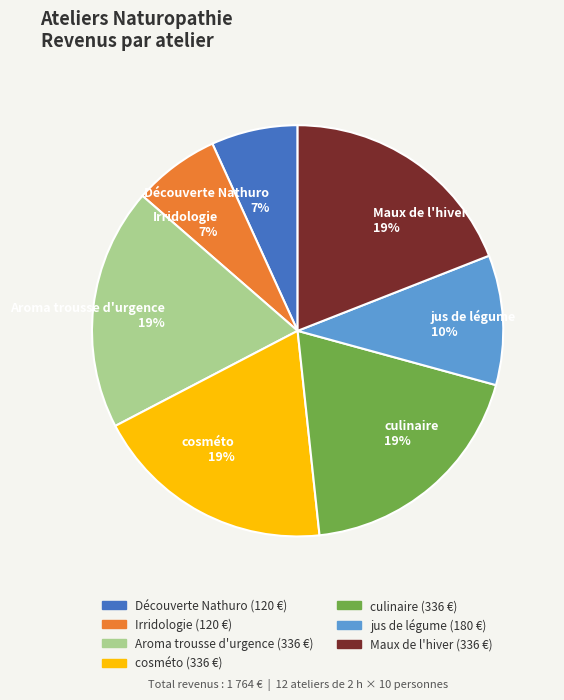

To the nearest percent, what is the combined percentage of Maux de l'hiver and Découverte Nathuro?

26%